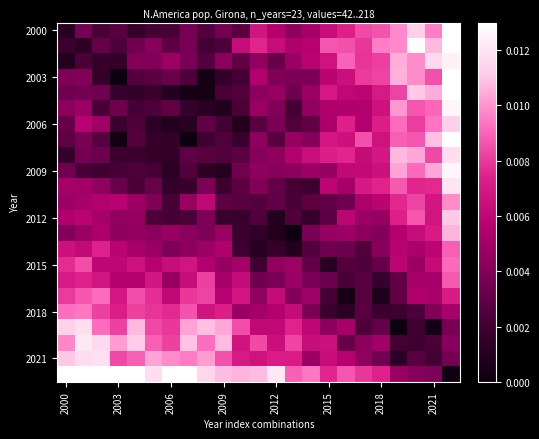

How many distinct data groups are displayed?

23